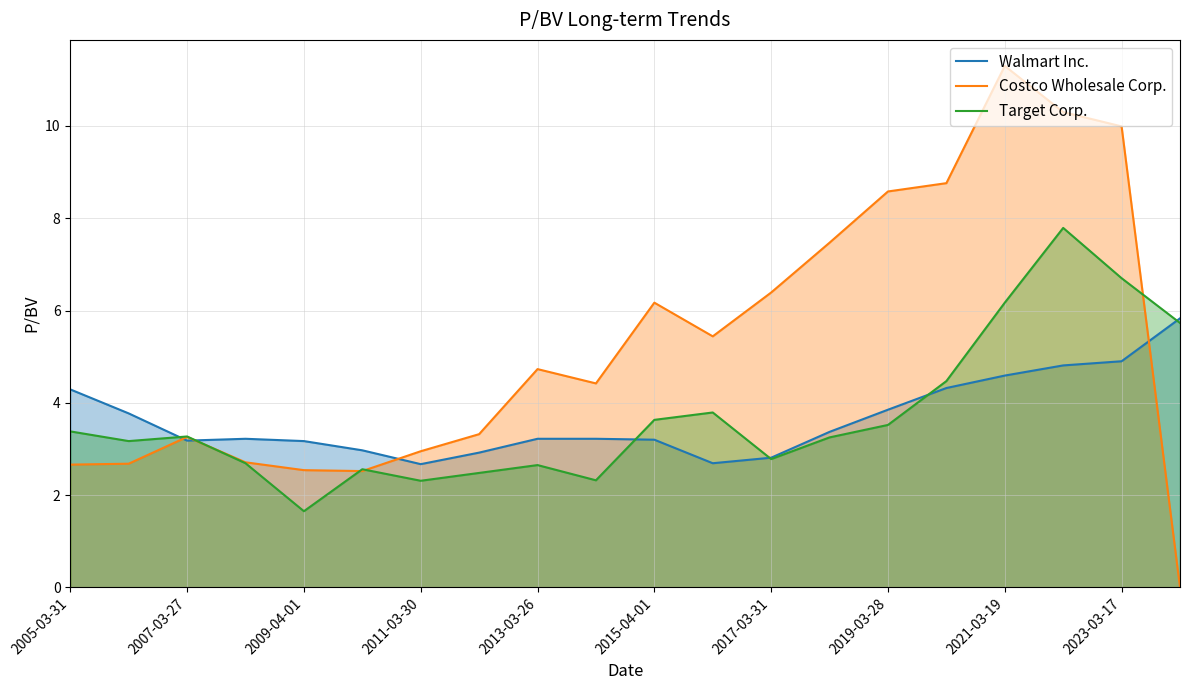

At which category does the chart reach its peak across all series?

2021-03-19